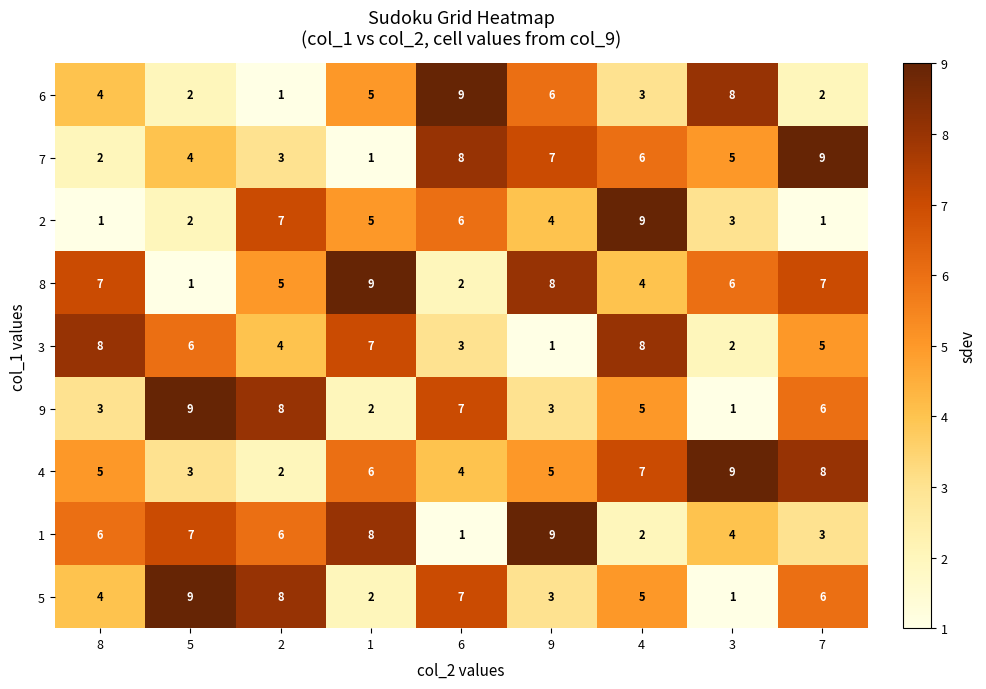

Count the 9 values in the range 3 to 7.

5